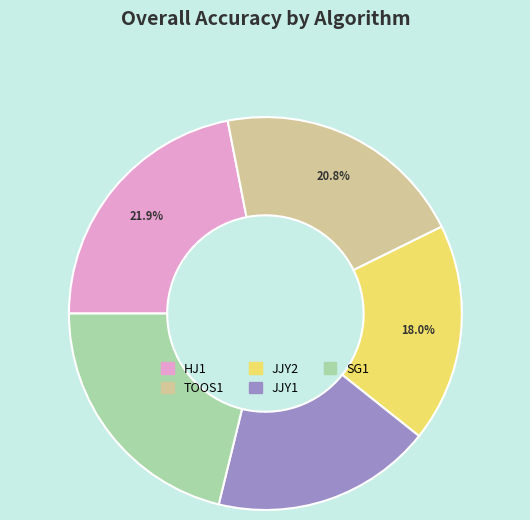

Is it true that JJY1 is 18% of the pie?

True